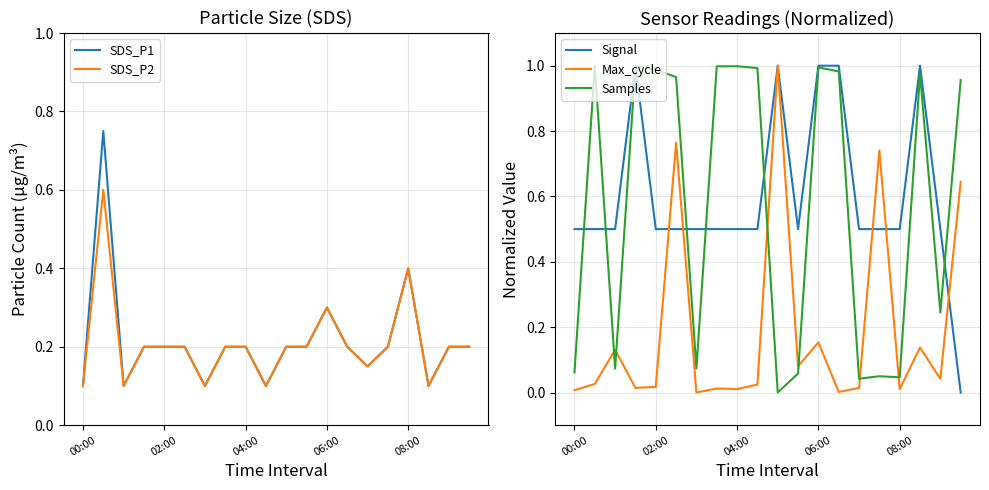

After their last crossing, which series has the higher values: Signal or Max_cycle?

Max_cycle